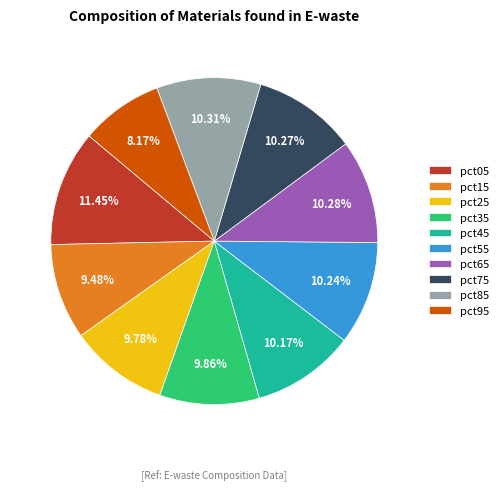

Which category has the smallest portion of the pie?

pct95